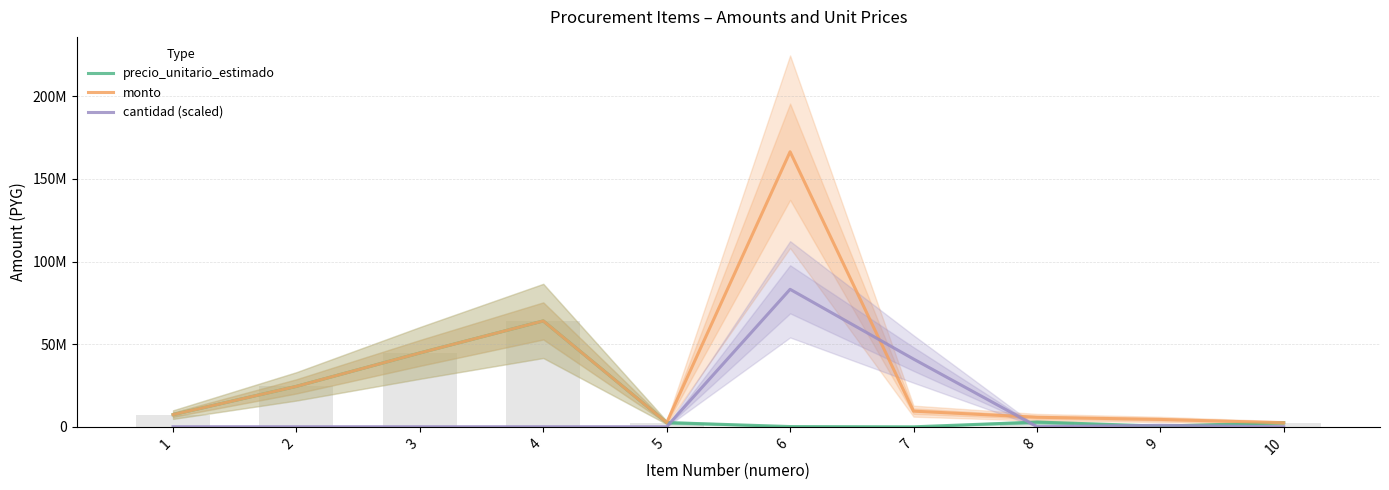

The value of precio_unitario_estimado at 5 is 3778030. True or false?

False